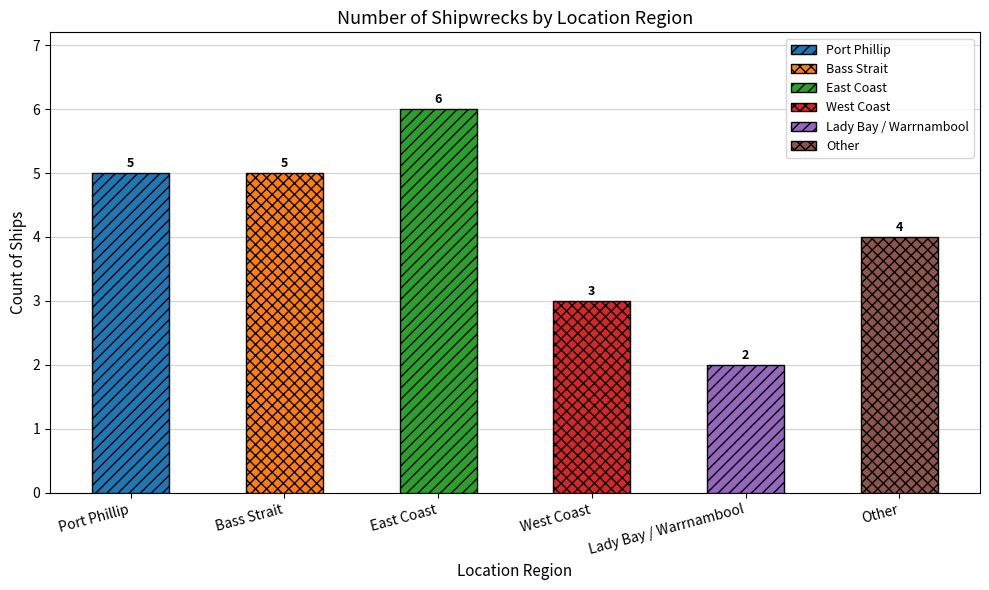

How many categories are shown in the chart?

6